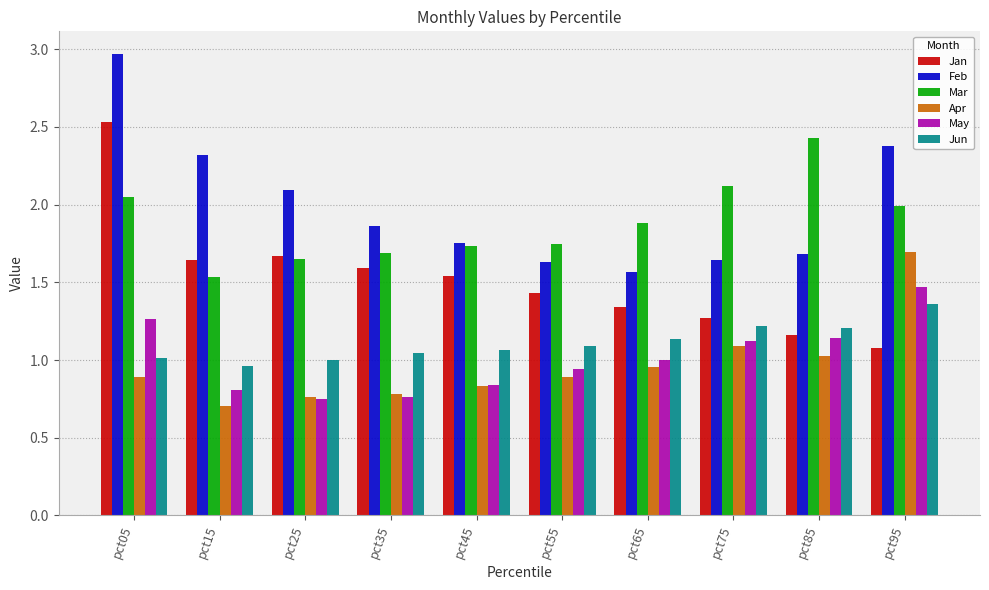

What is the difference between the second highest and second lowest values in the Jan series?

0.5